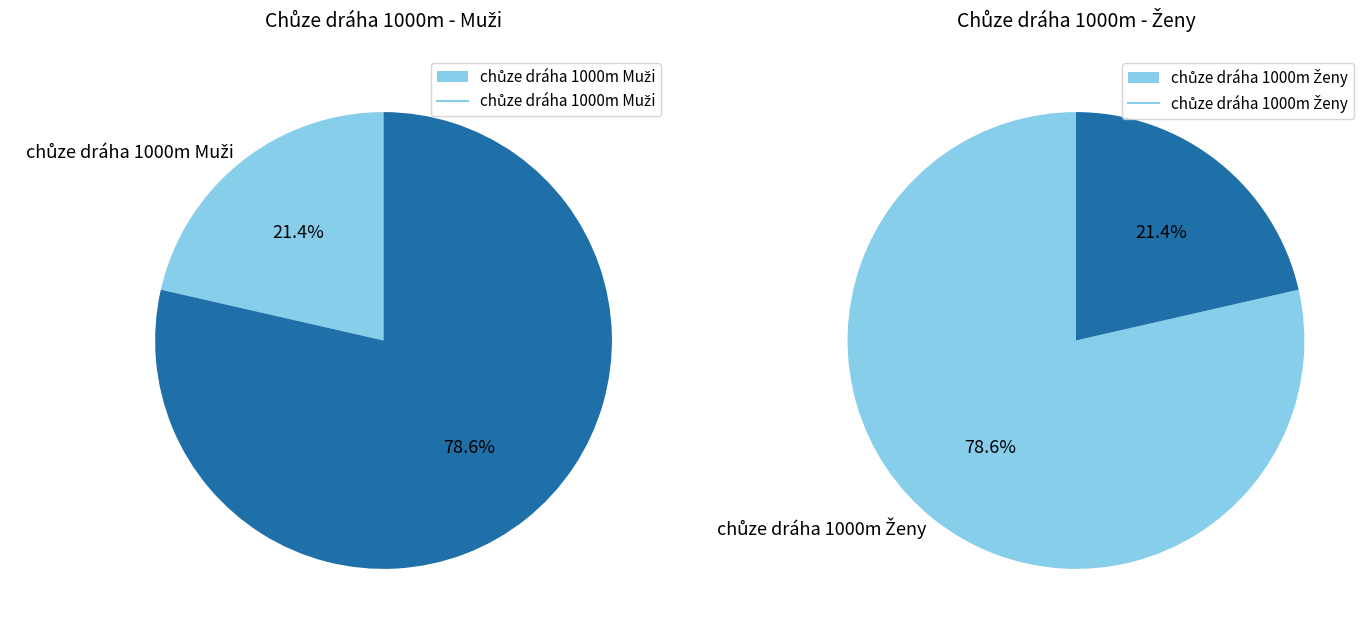

True or false: chůze dráha 1000m Muži accounts for 21% of the total.

True